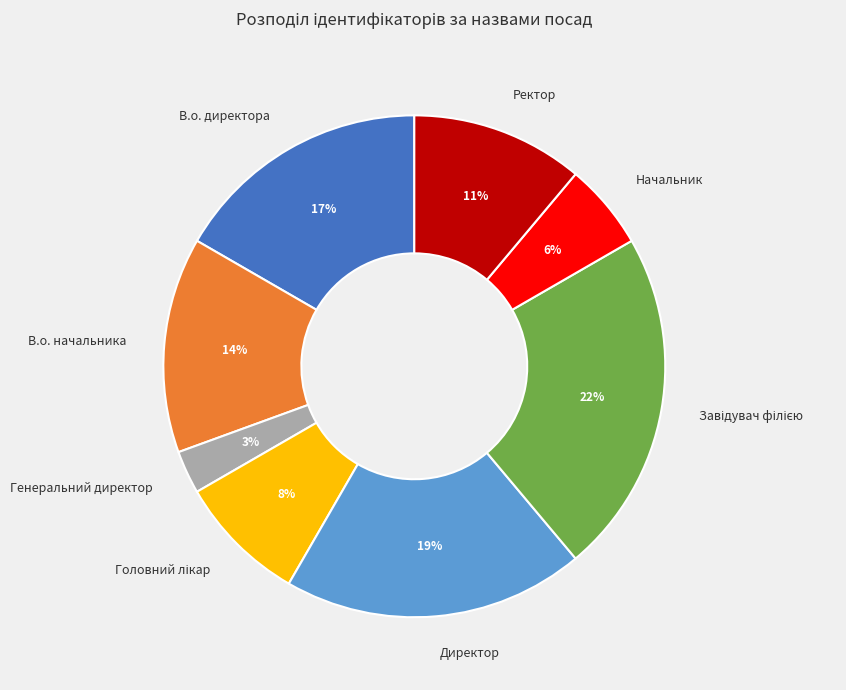

Which slice is the smallest?

Генеральний директор